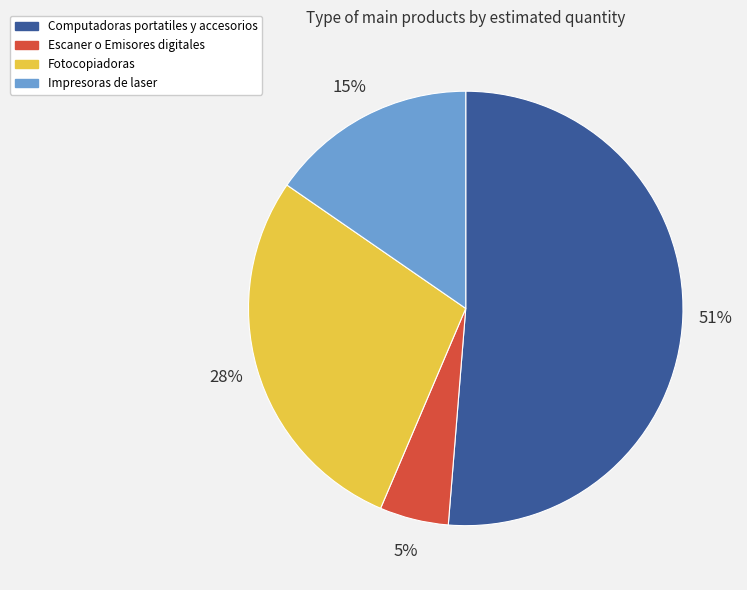

What is the largest slice in the pie chart?

Computadoras portatiles y accesorios